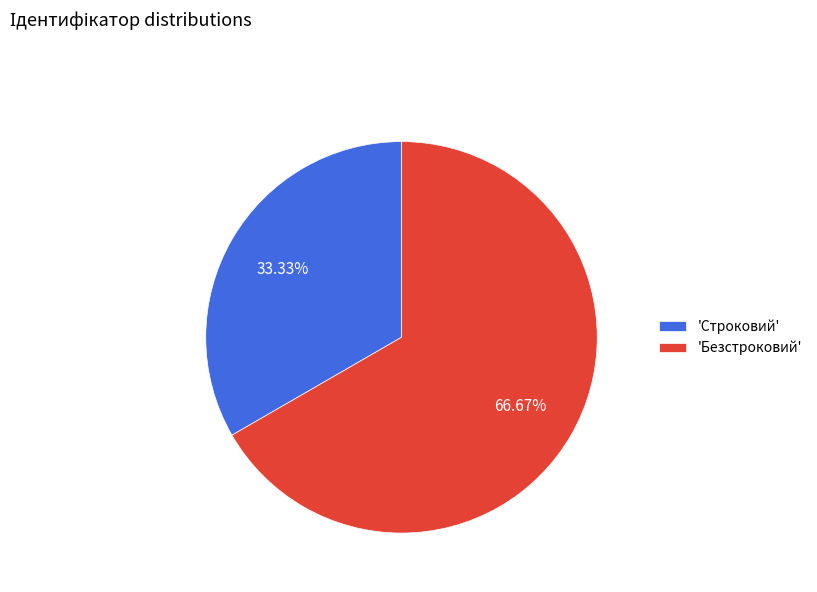

Rank the categories by value from lowest to highest.

'Строковий', 'Безстроковий'